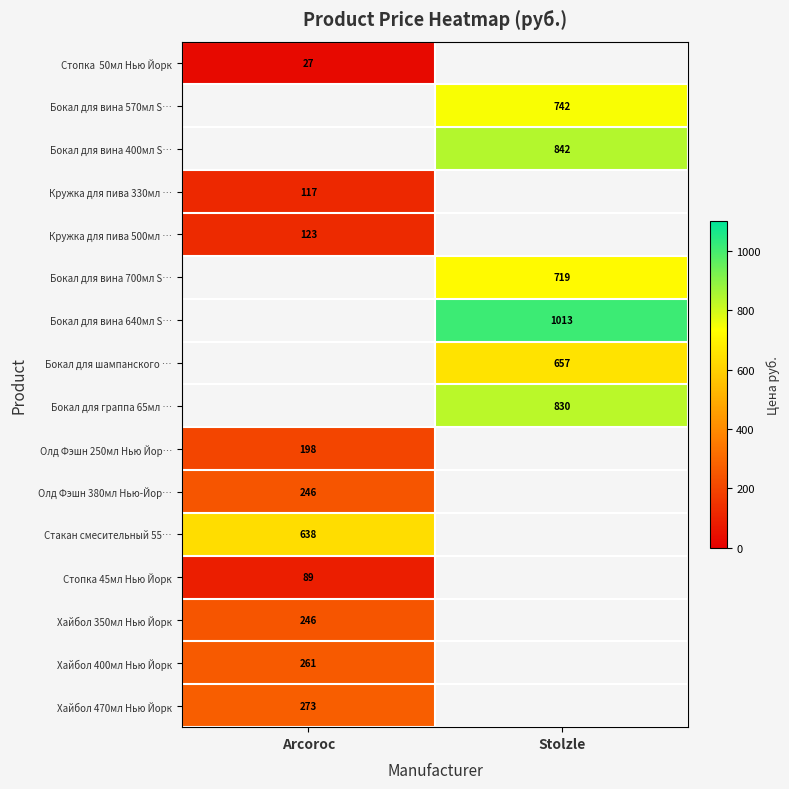

The Олд Фэшн 380мл Нью-Йор… series shows 143 at Arcoroc. True or false?

False